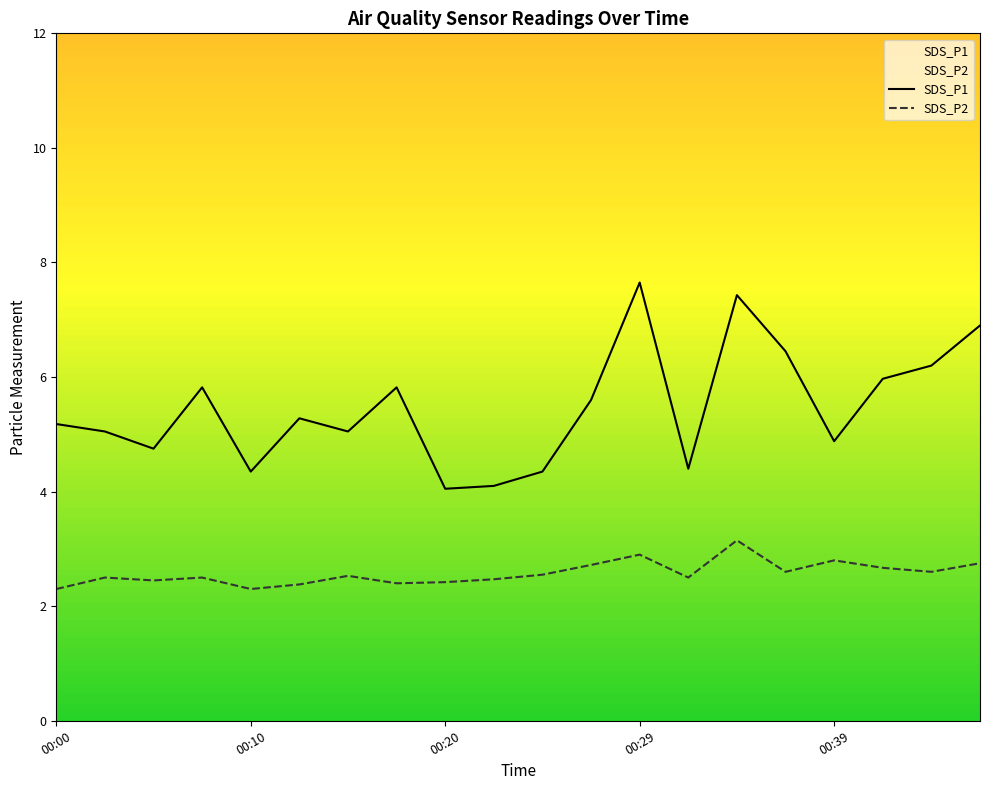

Reading left to right, transcribe all the data shown in this chart.

SDS_P1: 00:00=5.2	00:03=5.0	00:05=4.8	00:08=5.8	00:10=4.3	00:13=5.3	00:15=5.0	00:17=5.8	00:20=4.0	00:22=4.1	00:25=4.3	00:27=5.6	00:29=7.7	00:32=4.4	00:34=7.4	00:37=6.5	00:39=4.9	00:42=6.0	00:44=6.2	00:46=6.9
SDS_P2: 00:00=2.3	00:03=2.5	00:05=2.5	00:08=2.5	00:10=2.3	00:13=2.4	00:15=2.5	00:17=2.4	00:20=2.4	00:22=2.5	00:25=2.5	00:27=2.7	00:29=2.9	00:32=2.5	00:34=3.1	00:37=2.6	00:39=2.8	00:42=2.7	00:44=2.6	00:46=2.8